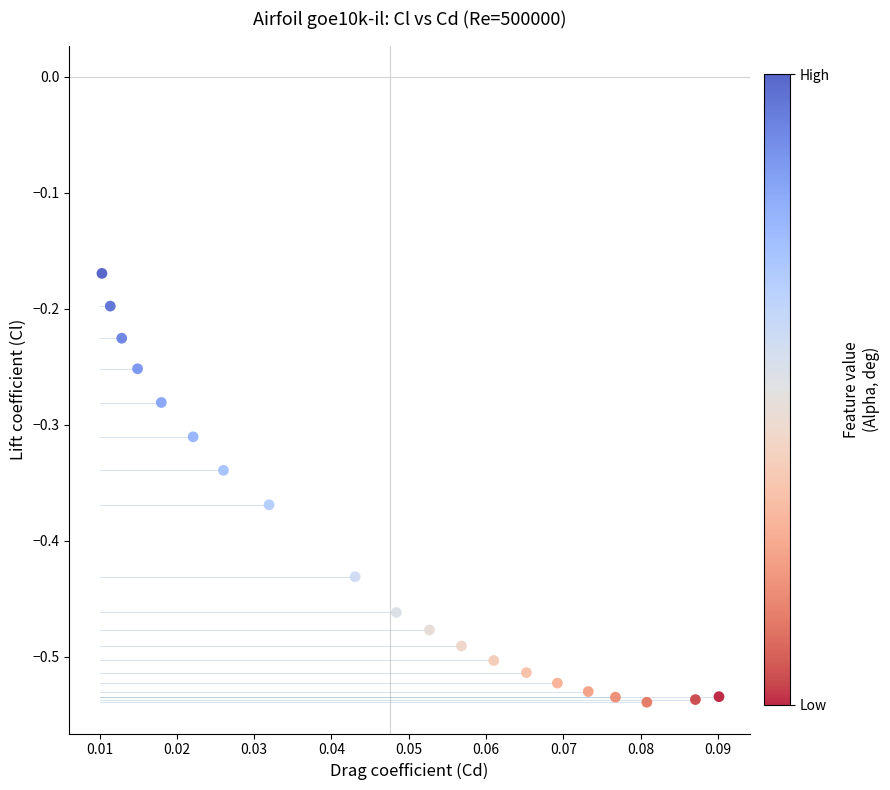

What is the range of Y values (max minus min)?

0.4